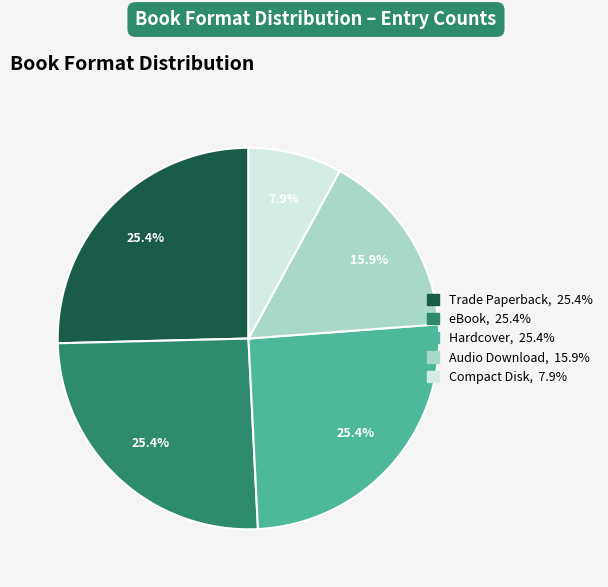

Which slice is the smallest?

Compact Disk